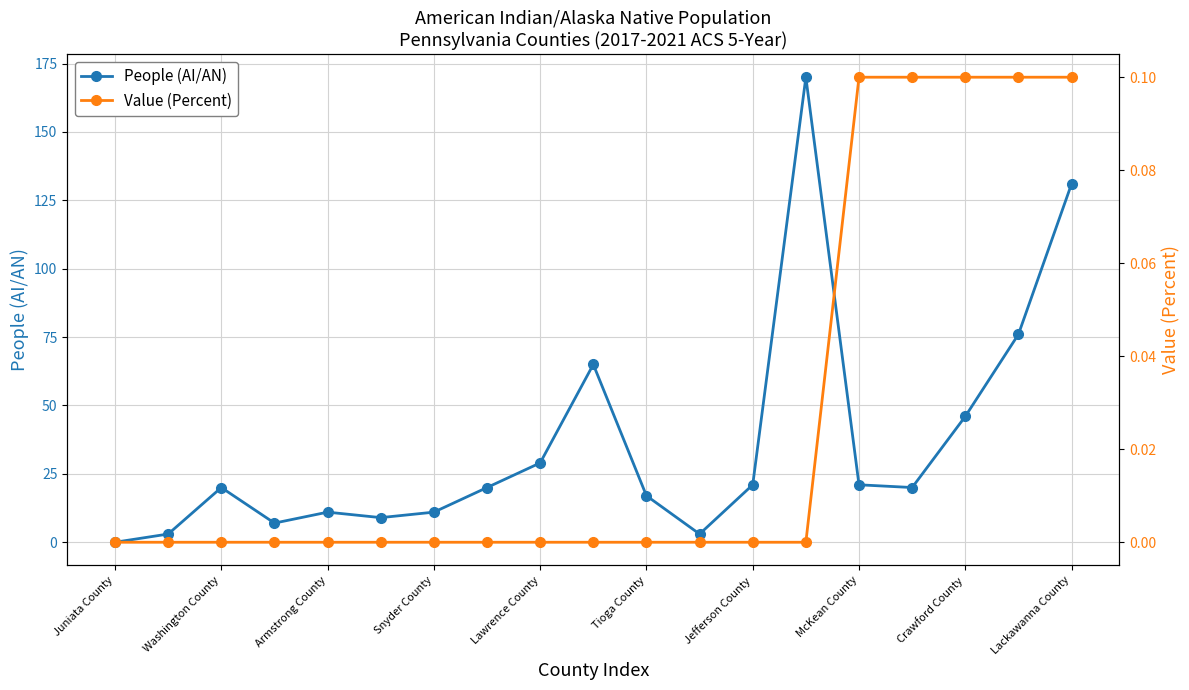

What position from the left is 15?

16